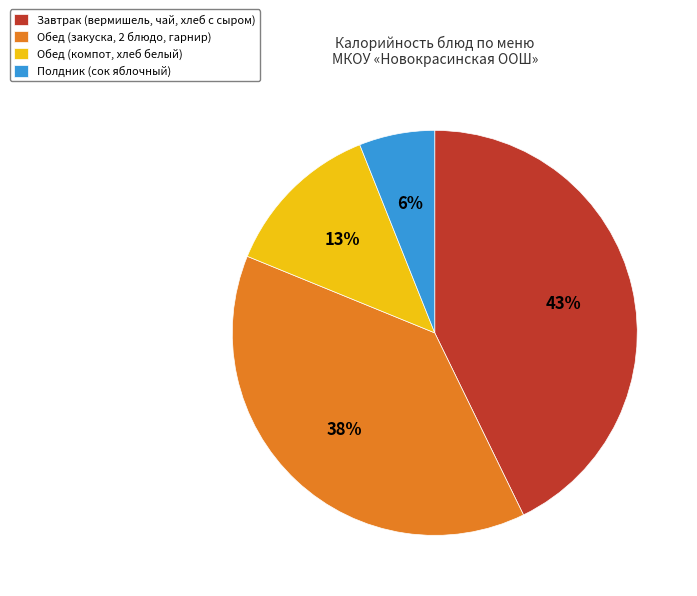

Is there a majority slice in this chart?

No